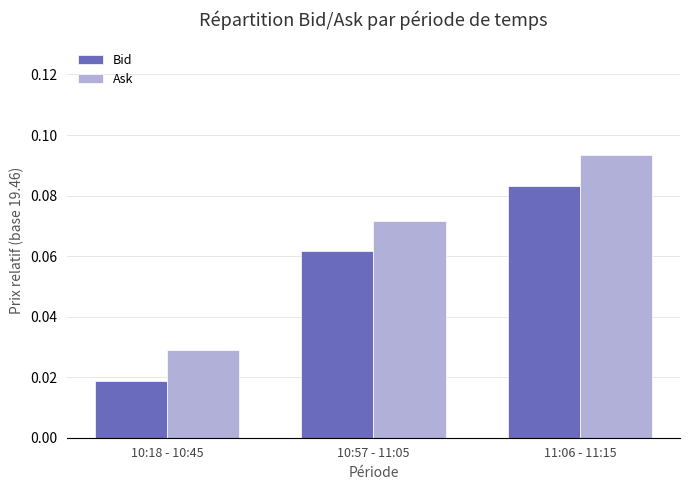

How many data points does each series have?

3